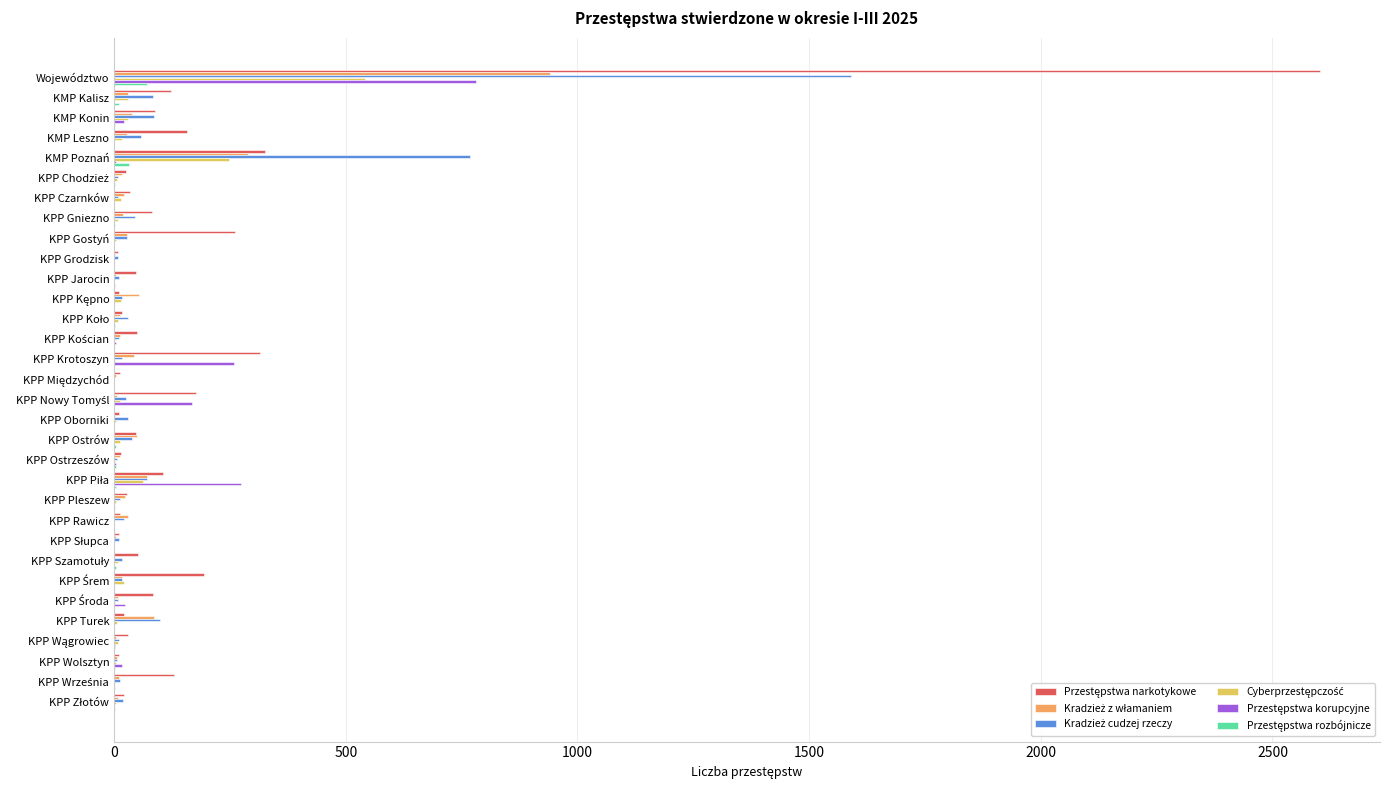

What is the greatest value displayed?

2602